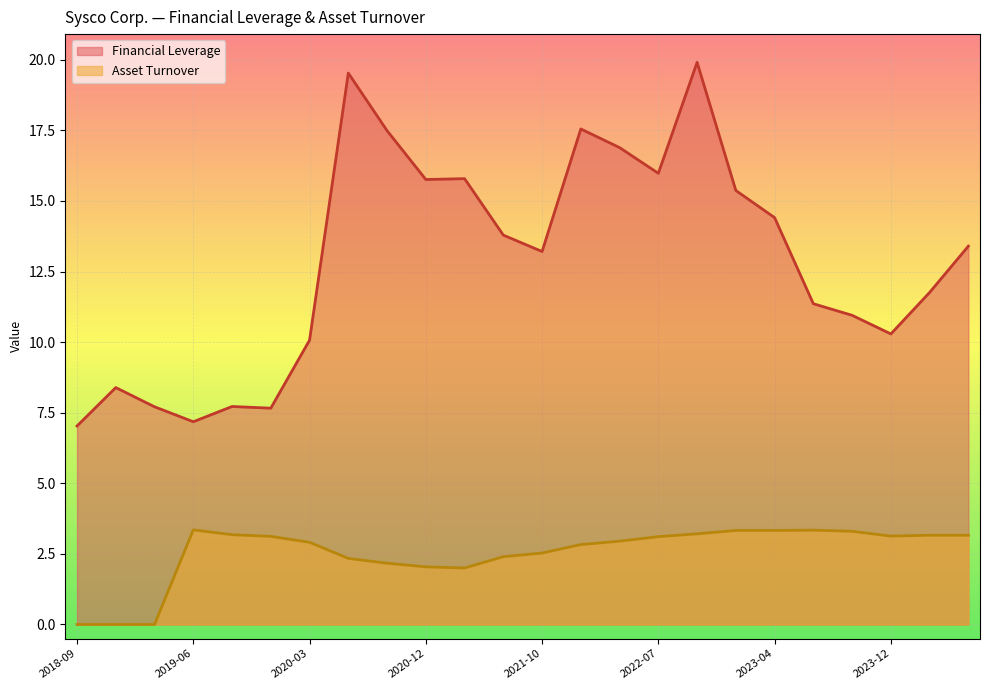

Rank the series by their average value, from highest to lowest.

Financial Leverage, Asset Turnover